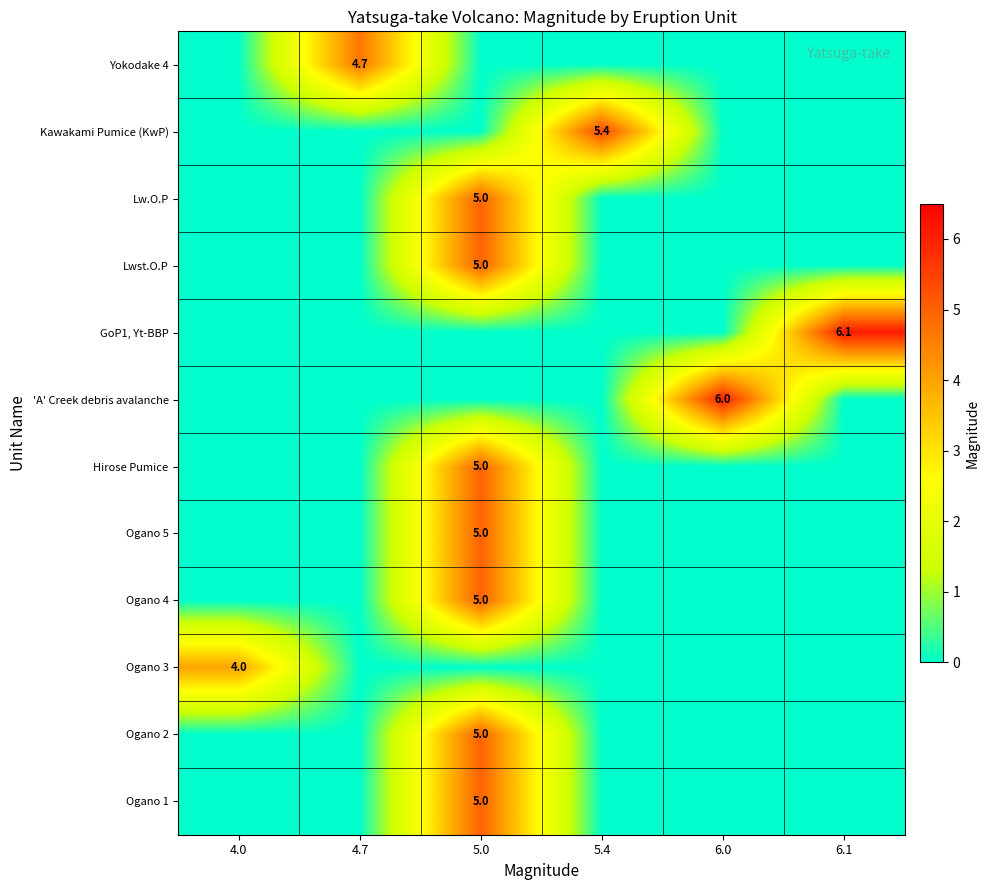

What is the total value across all series at 6.1?

6.1